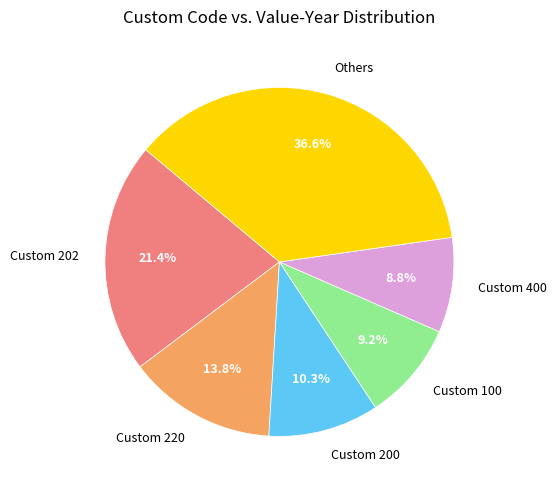

Is there any slice that represents more than half of the pie?

No